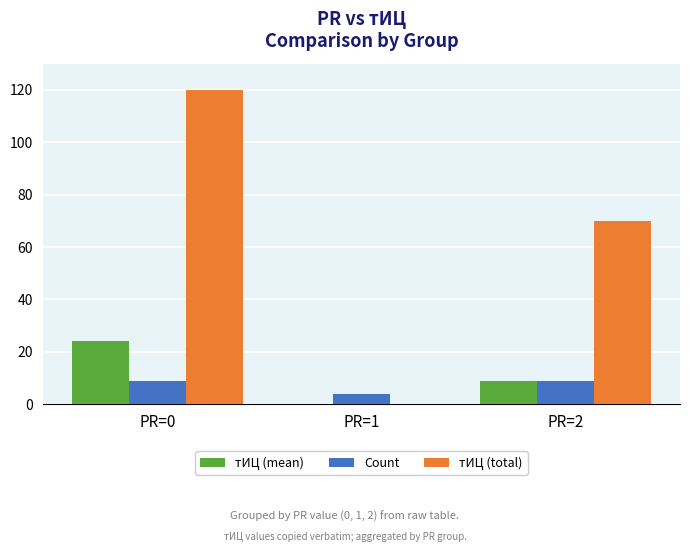

The value of тИЦ (mean) at PR=1 is -12.7. True or false?

False